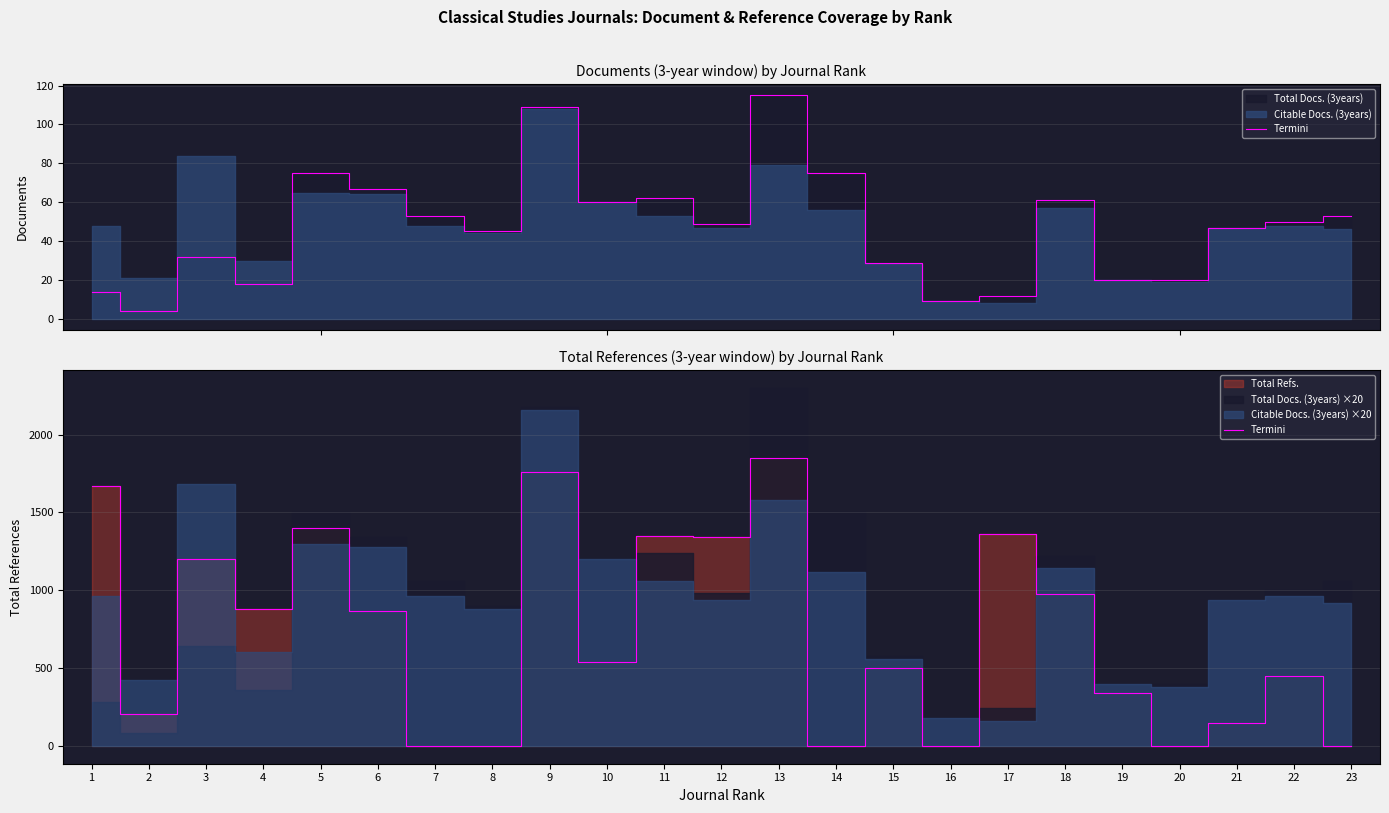

Where is the data nearest to the value 925?

4